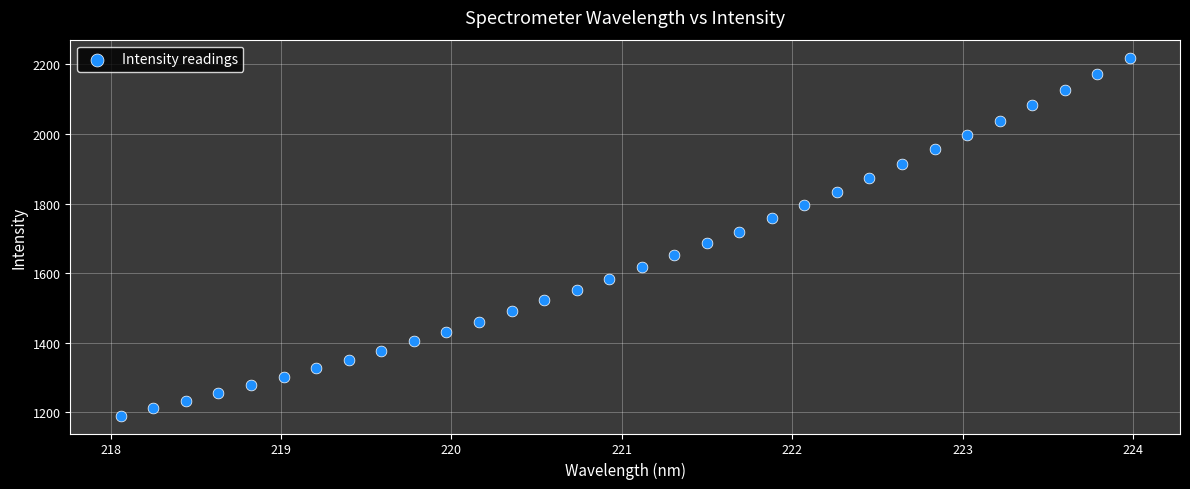

What is the range of Y values (max minus min)?

1028.8